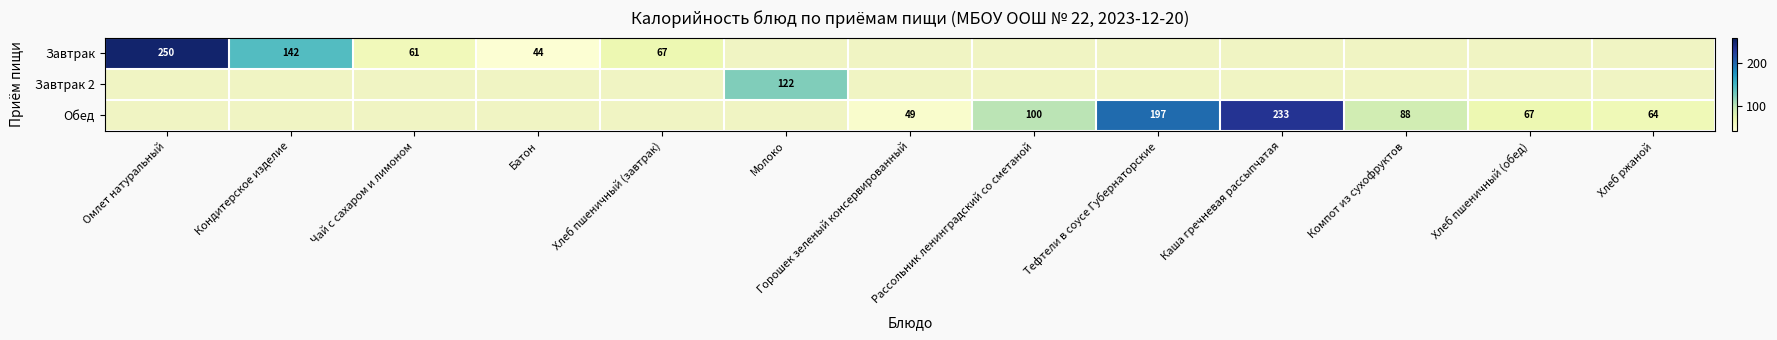

The value of Завтрак 2 at Молоко is 185. True or false?

False